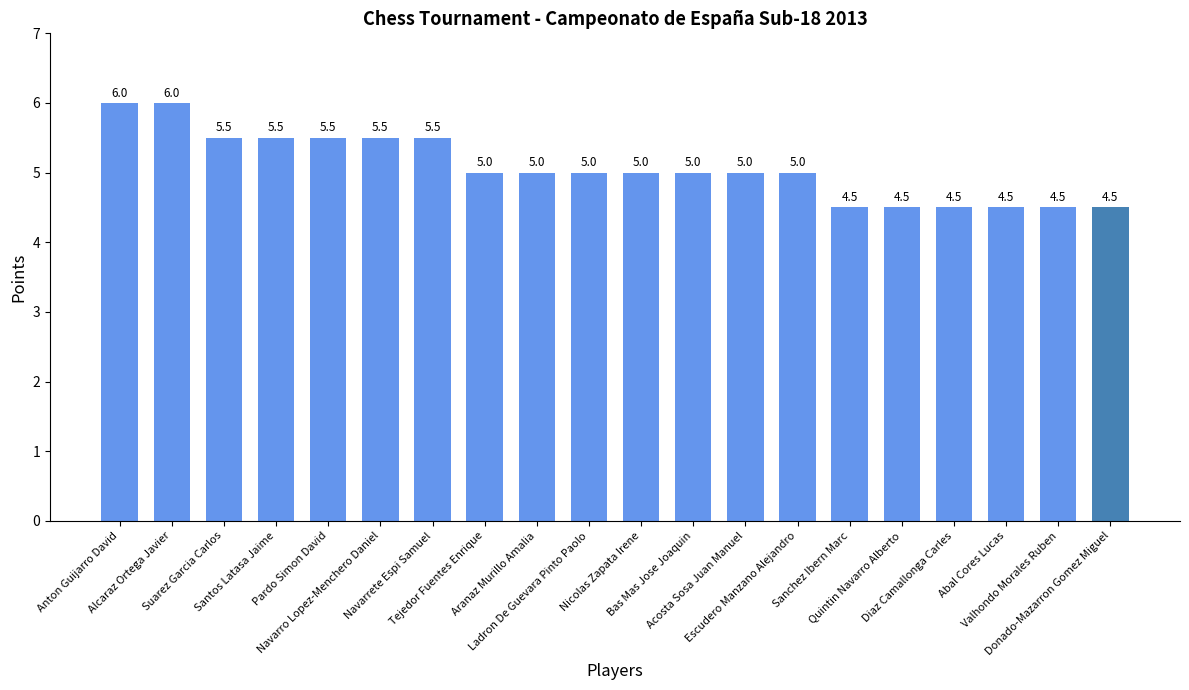

What is the smallest value displayed?

4.5